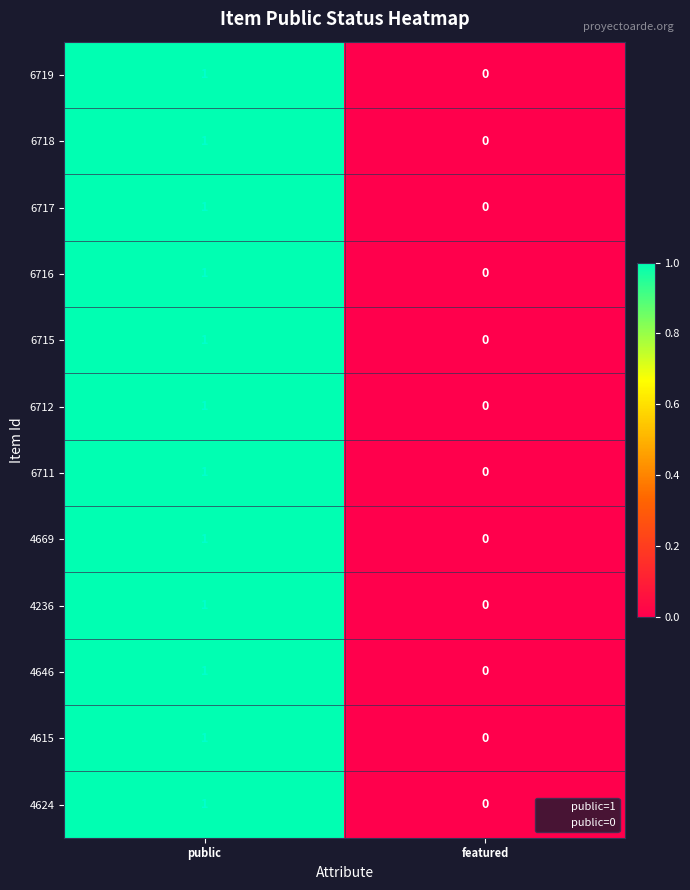

Rank the categories by 4624 value from lowest to highest.

featured, public